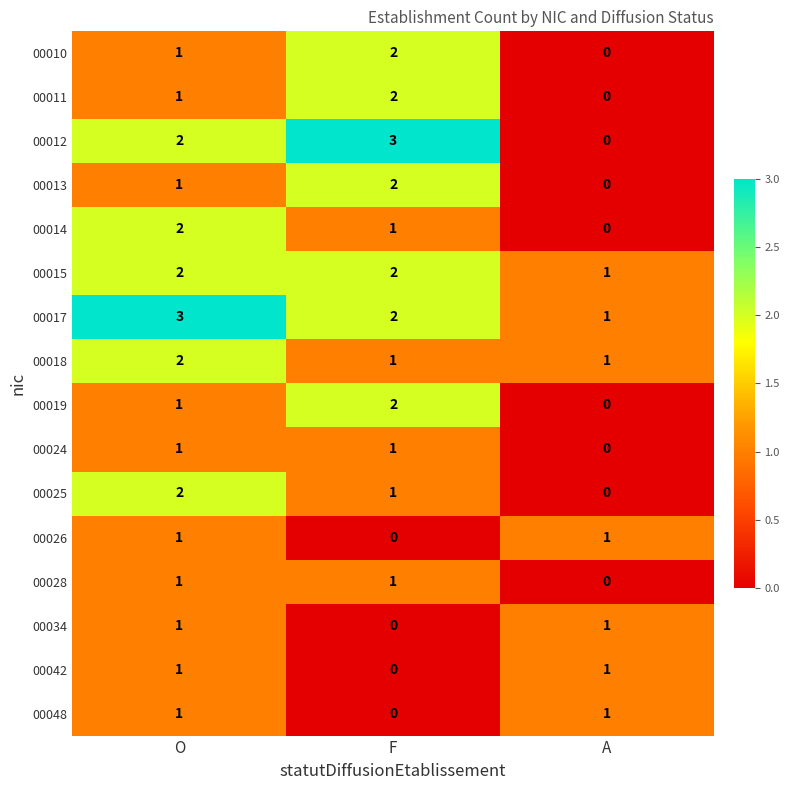

At which category is the sum across all series the highest?

O